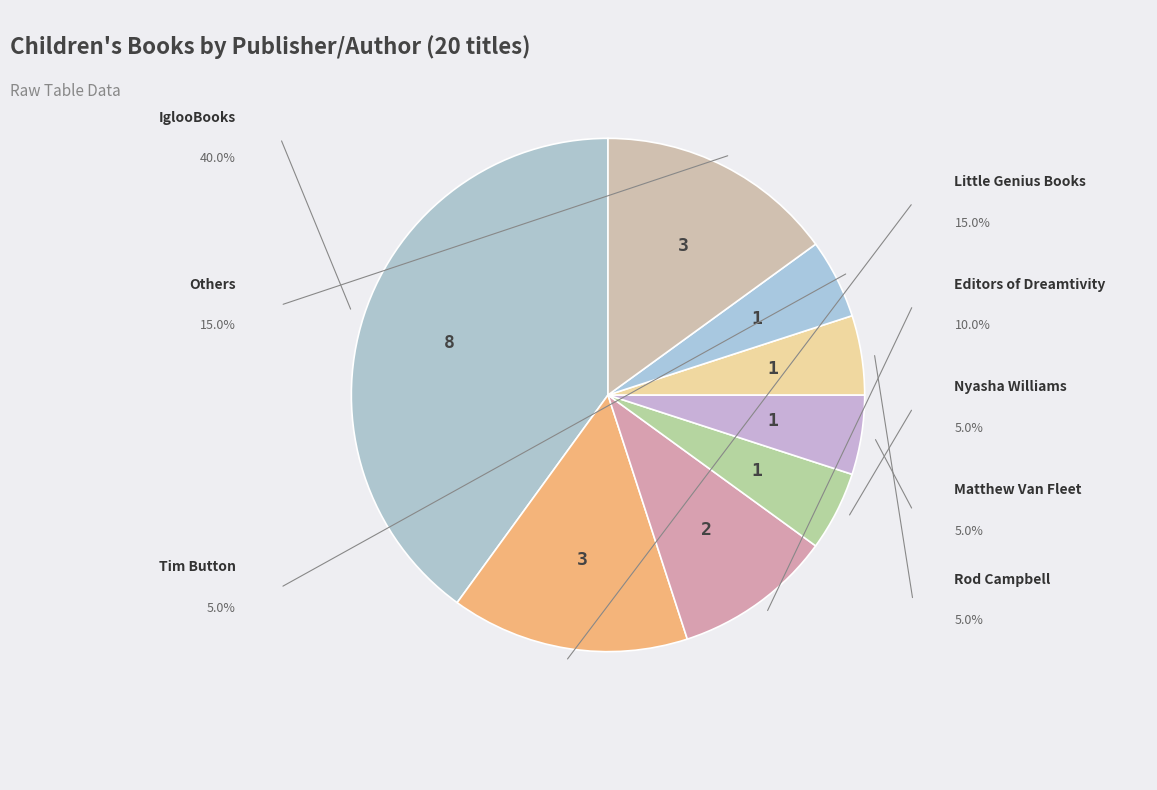

How many slices are in this pie chart?

8